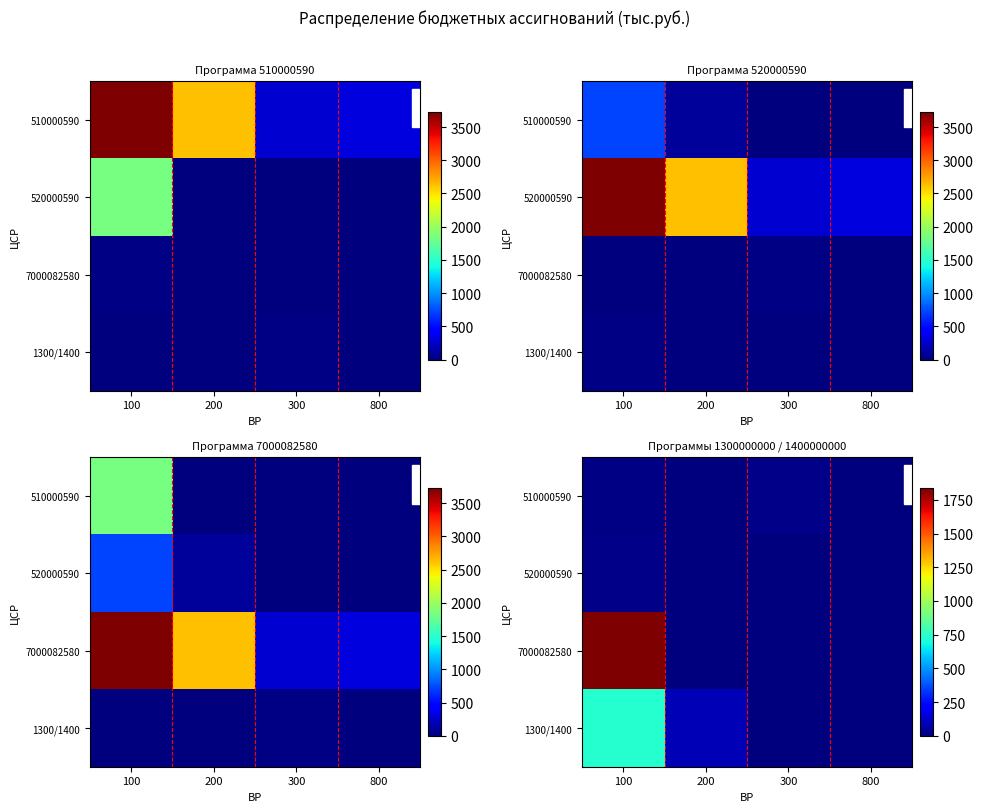

Which category has the highest value across all series?

100